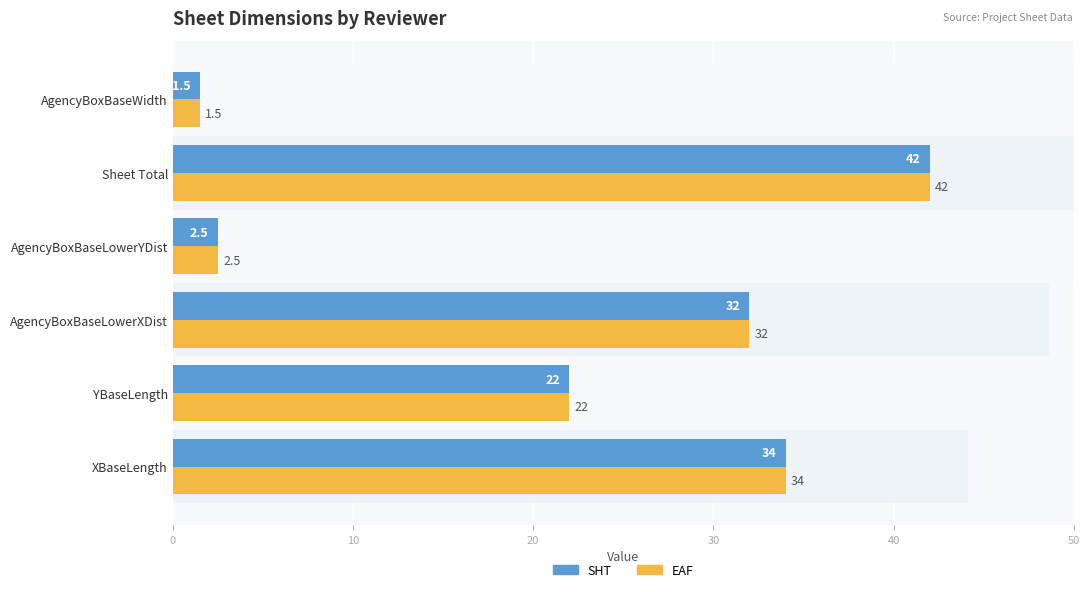

Reading left to right, extract all data points from this chart.

SHT: 34.0	22.0	32.0	2.5	42.0	1.5
EAF: 34.0	22.0	32.0	2.5	42.0	1.5